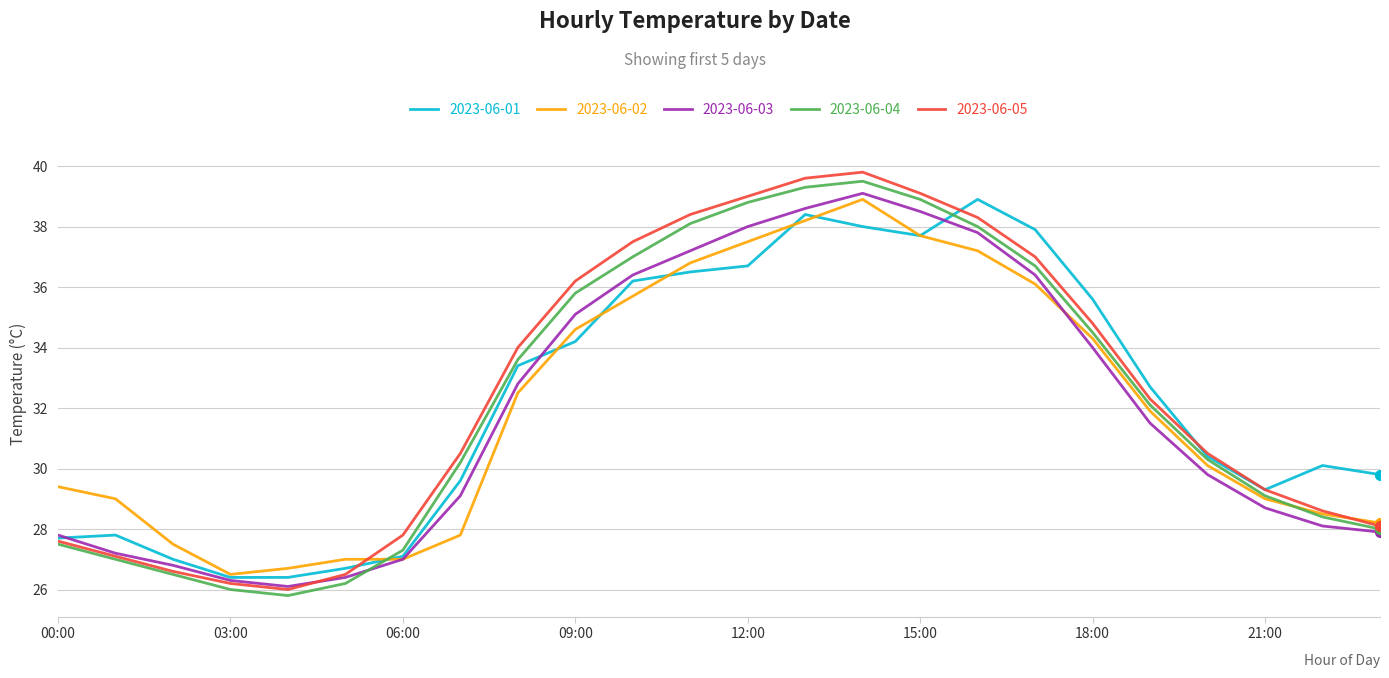

What is the minimum value shown in the chart?

25.8